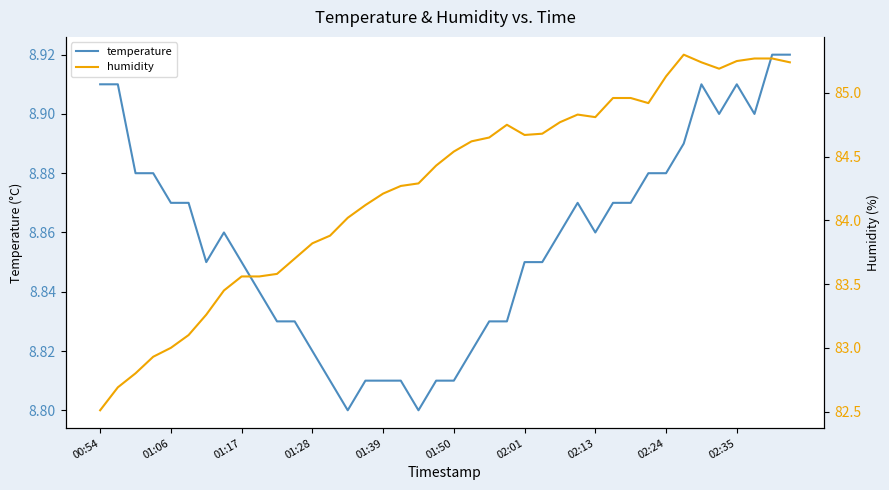

How many data points in humidity are above 84?

26